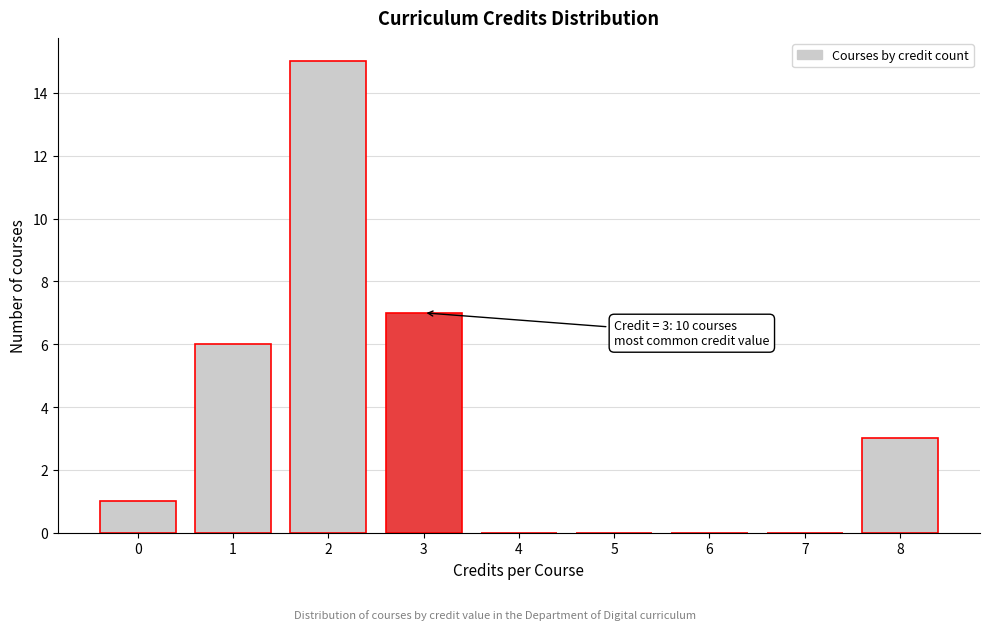

Reading left to right, transcribe all the data shown in this chart.

0=1	1=6	2=15	3=7	4=0	5=0	6=0	7=0	8=3